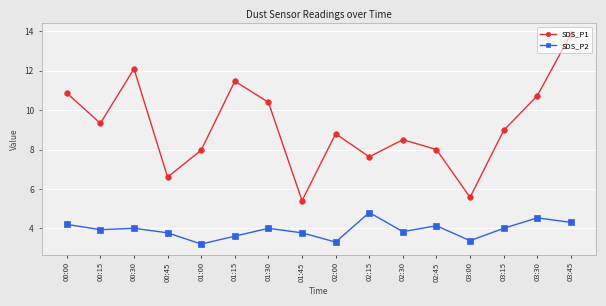

What is the total value across all series at 00:30?

16.1